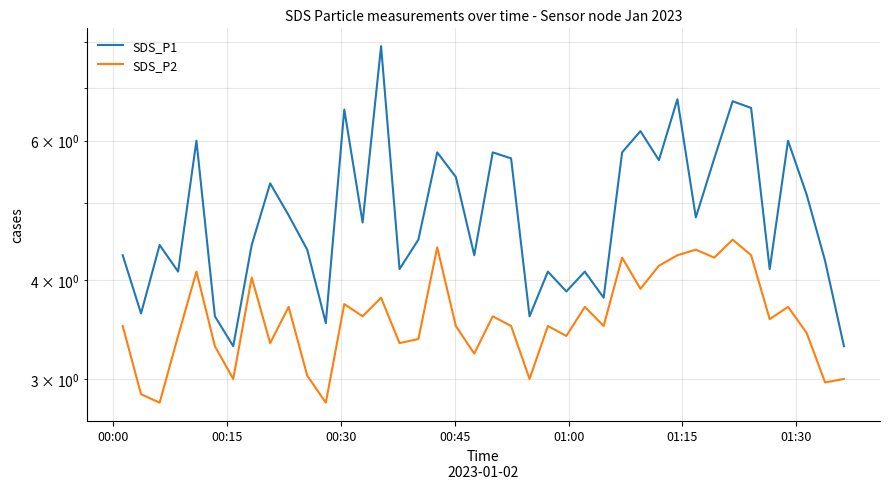

Is it true that SDS_P2 equals 4.4 at 16?

False